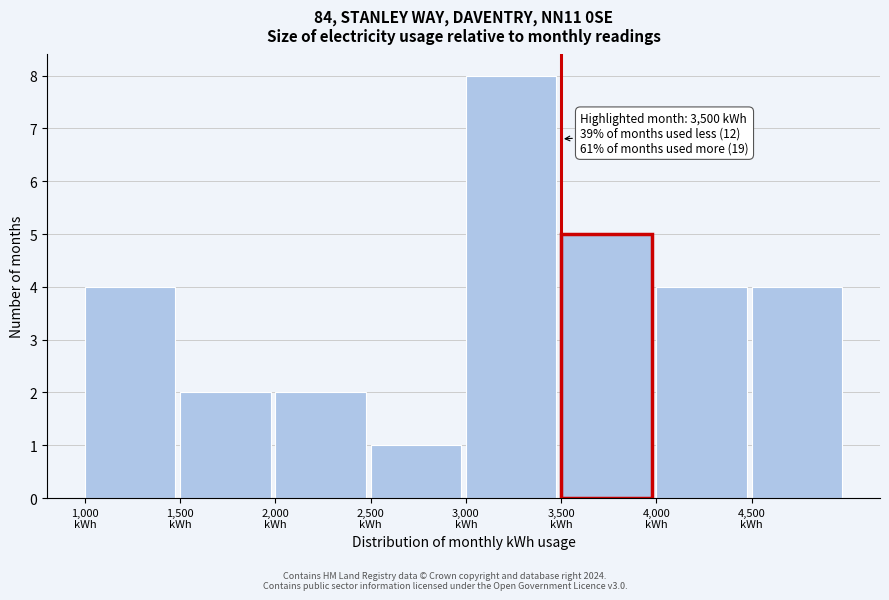

Which range on the x-axis has the tallest bar?

3000 to 3500